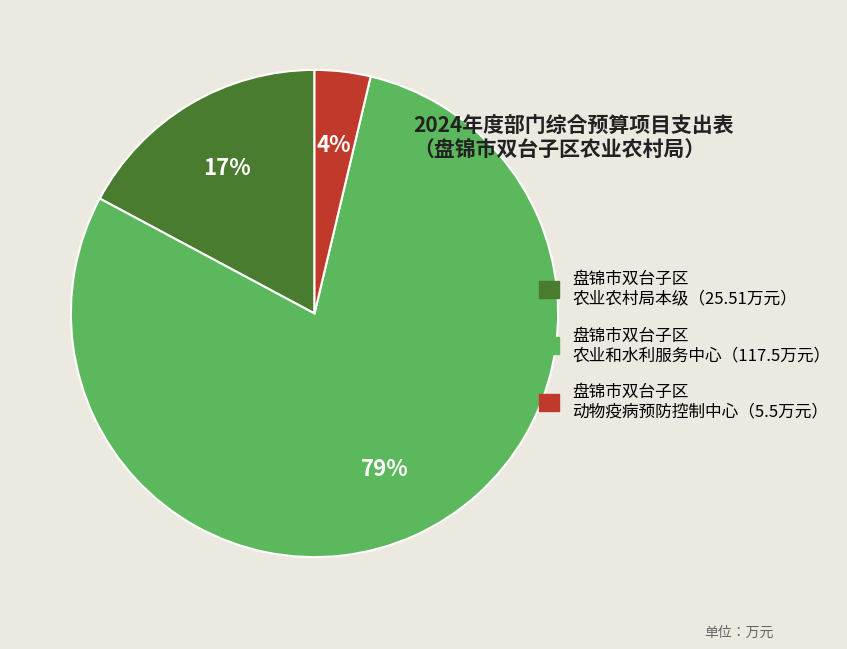

To the nearest percent, what is the average slice percentage?

33%